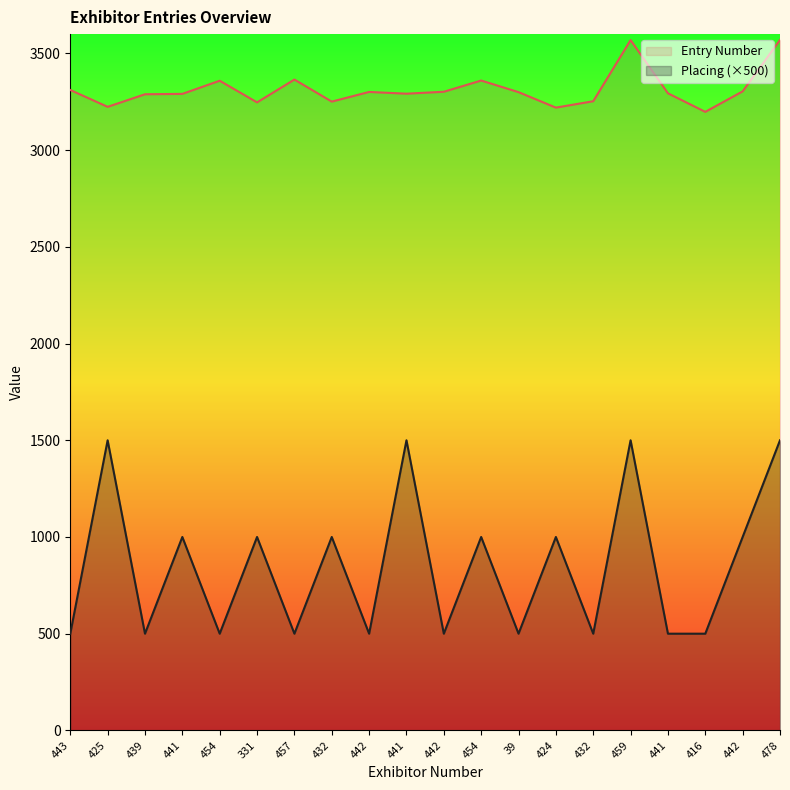

What is the label of the 8th point from the right?

39